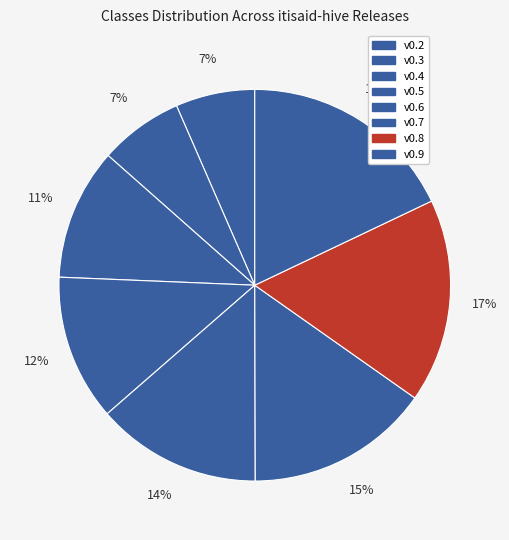

How many slices are in this pie chart?

8